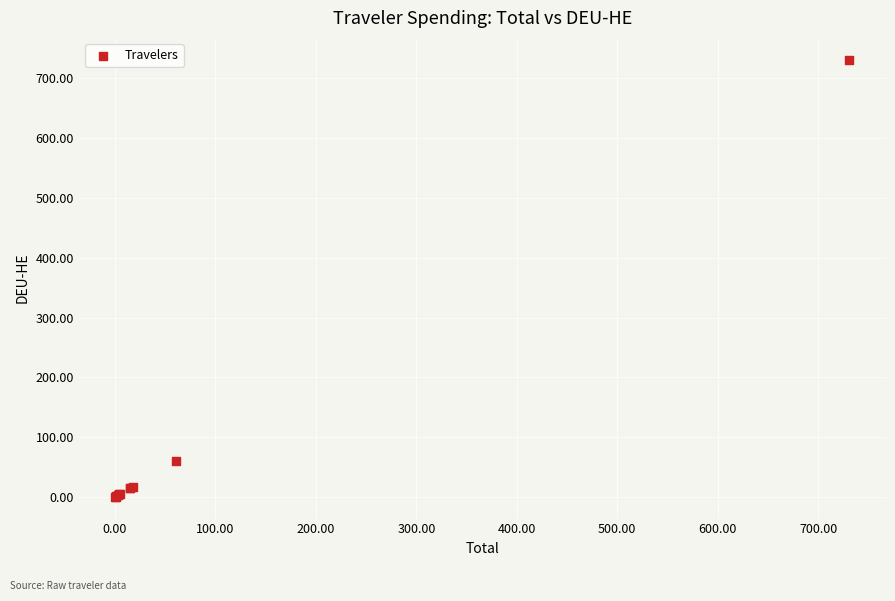

What Y value in the scatter plot is closest to 365?

60.5